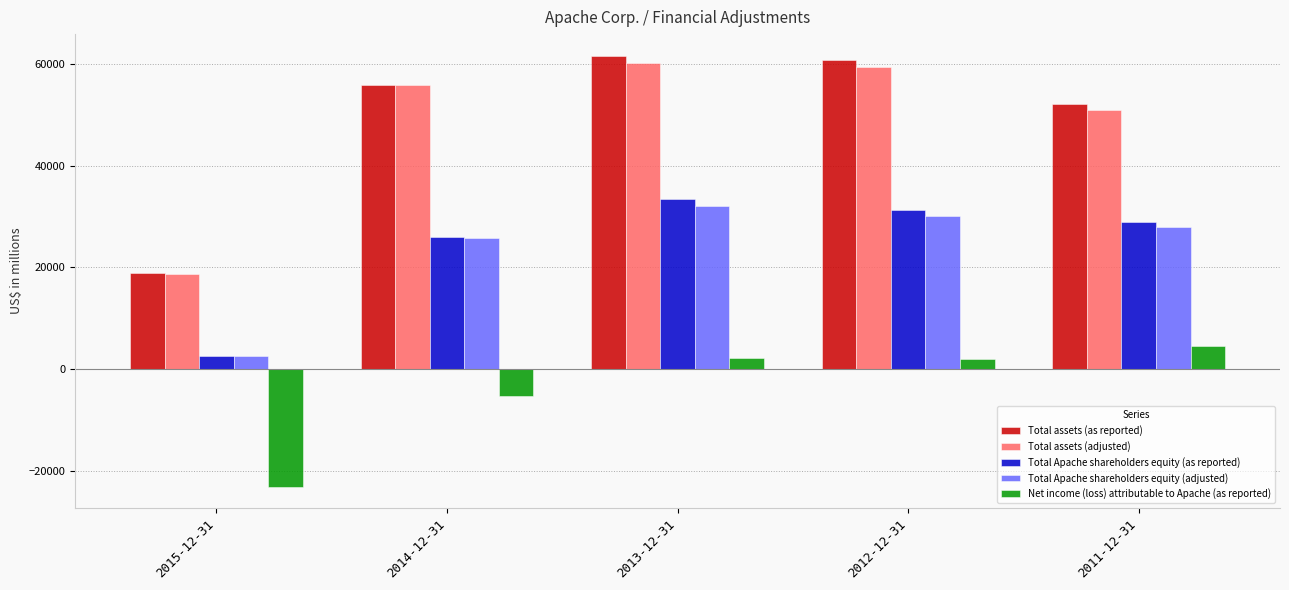

What position from the left is 2015-12-31?

1